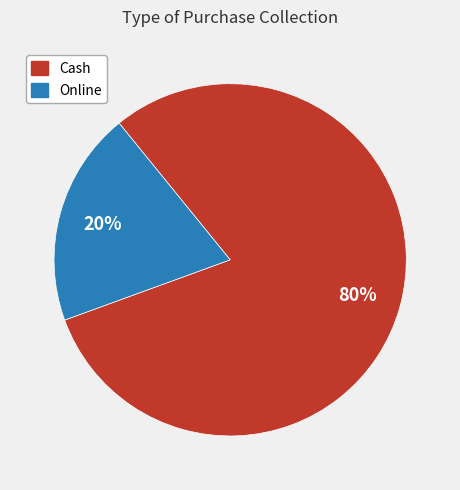

Is the sum of Cash and Online greater than half?

Yes